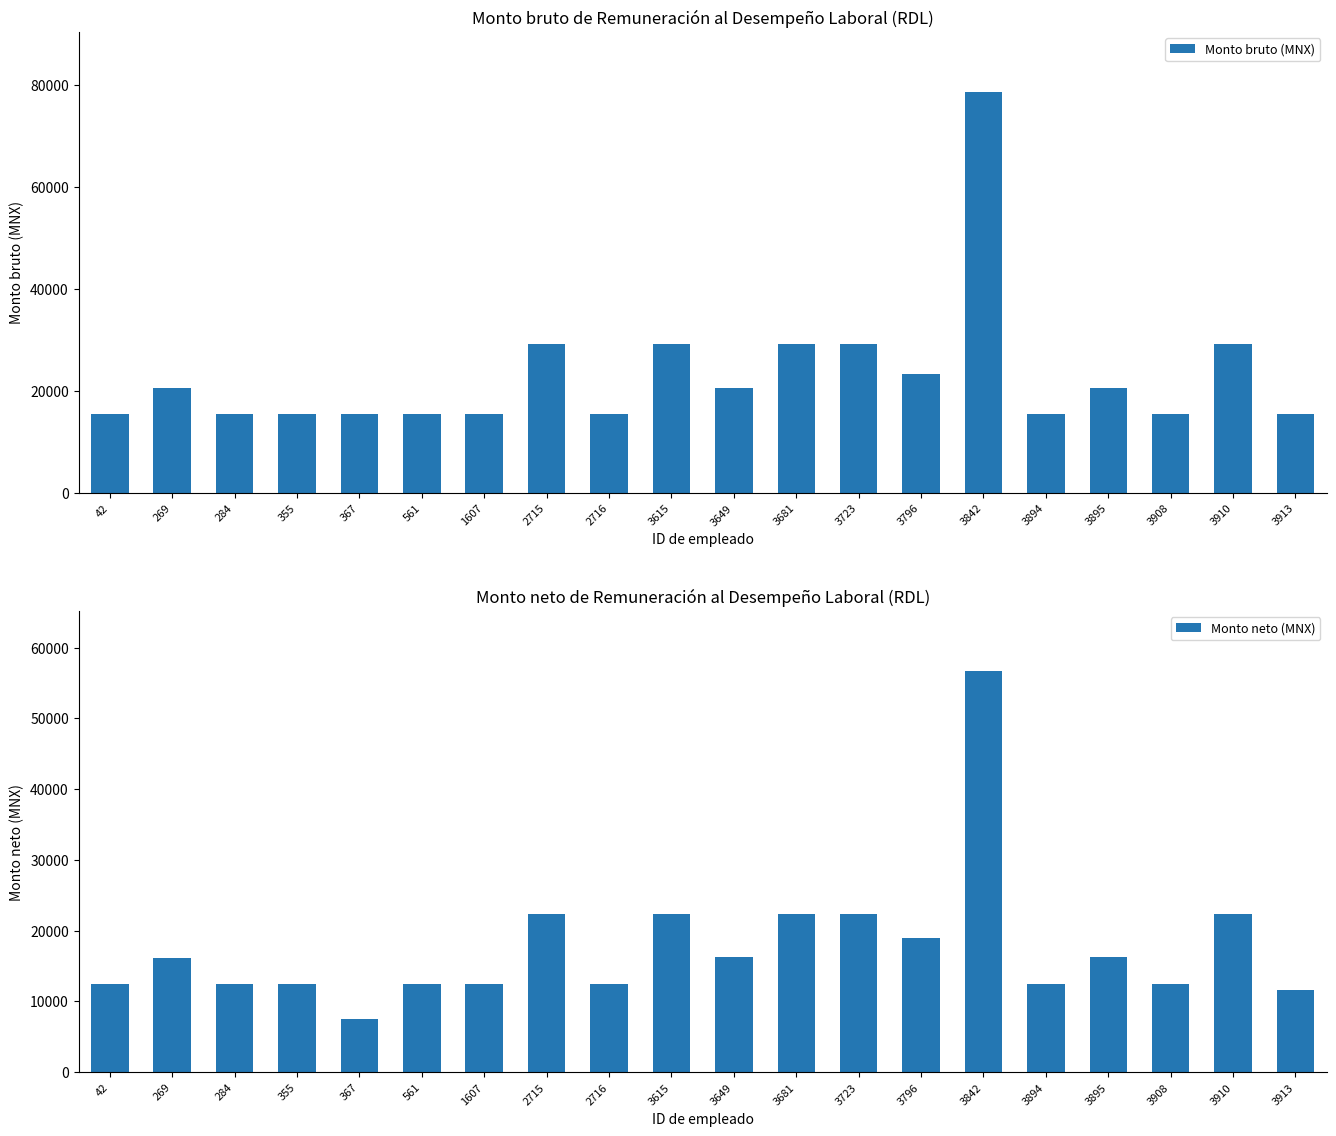

How many bars are there in total?

40